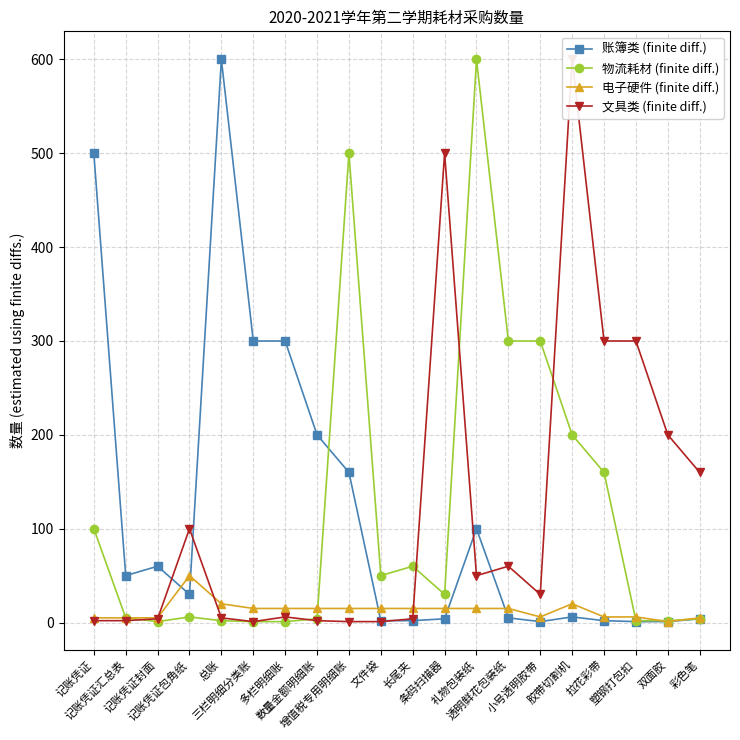

At which label is 账簿类 (finite diff.) closest to 300?

三栏明细分类账